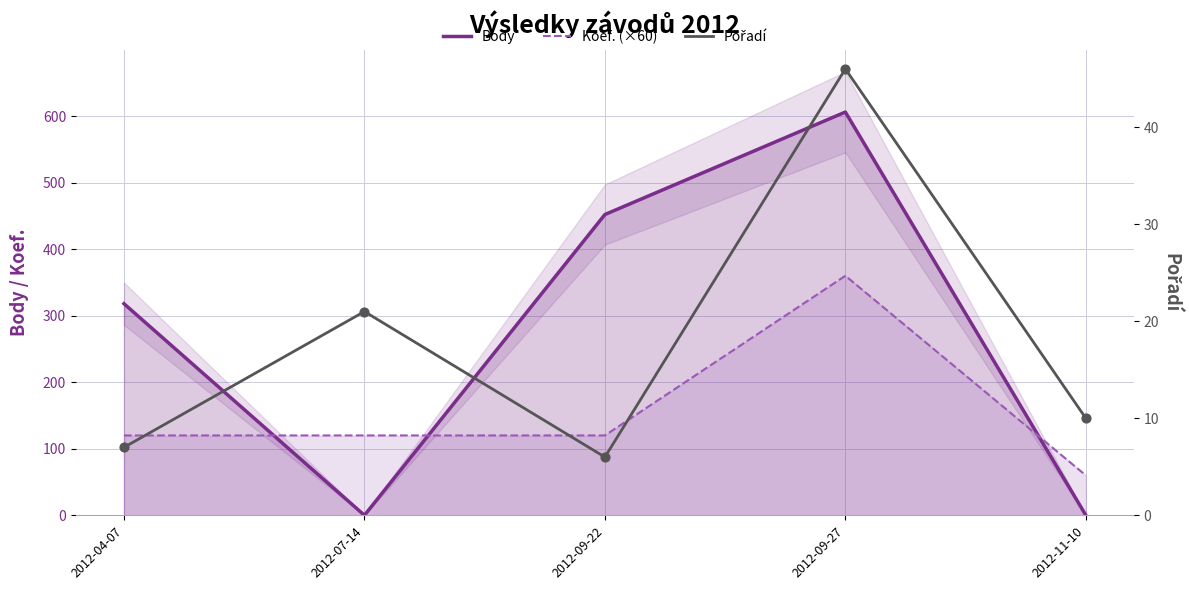

Which series has the largest Y range (max minus min)?

Body